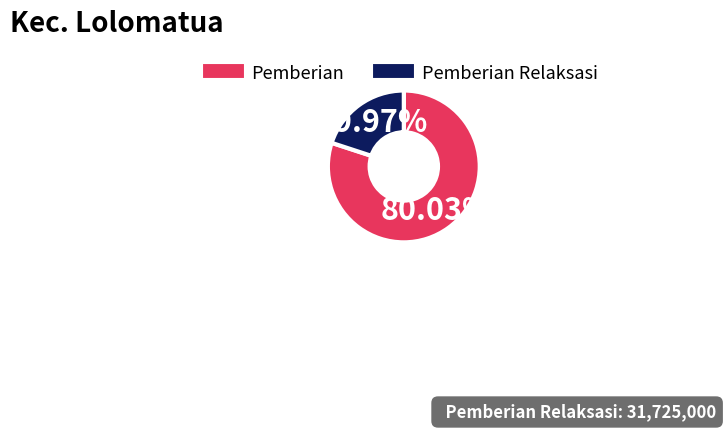

To the nearest percent, what is the difference between the largest and smallest slice percentages?

60%